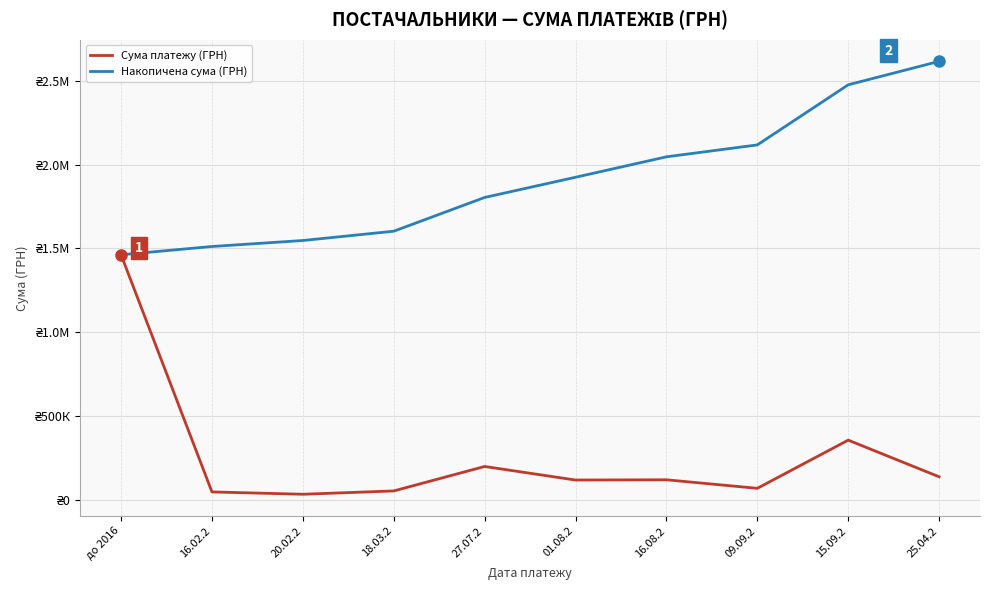

What is the label of the 10th point from the right?

до 2016